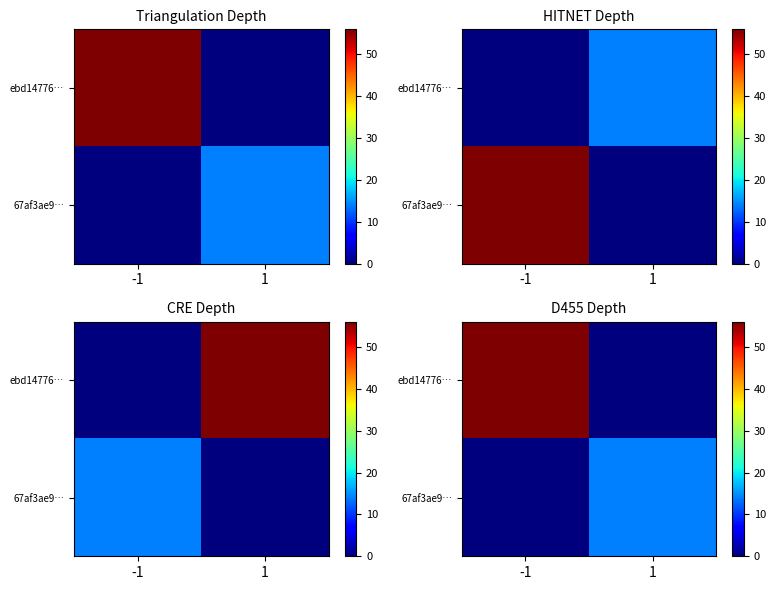

What is the difference between the highest and lowest values at 1?

14